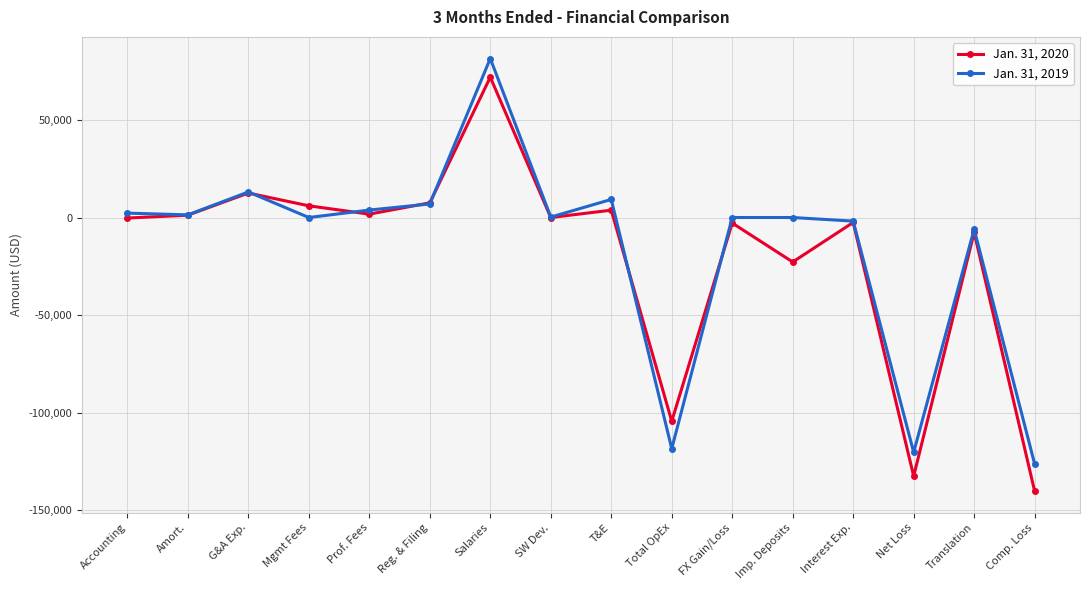

What is the total value across all series at Mgmt Fees?

6000